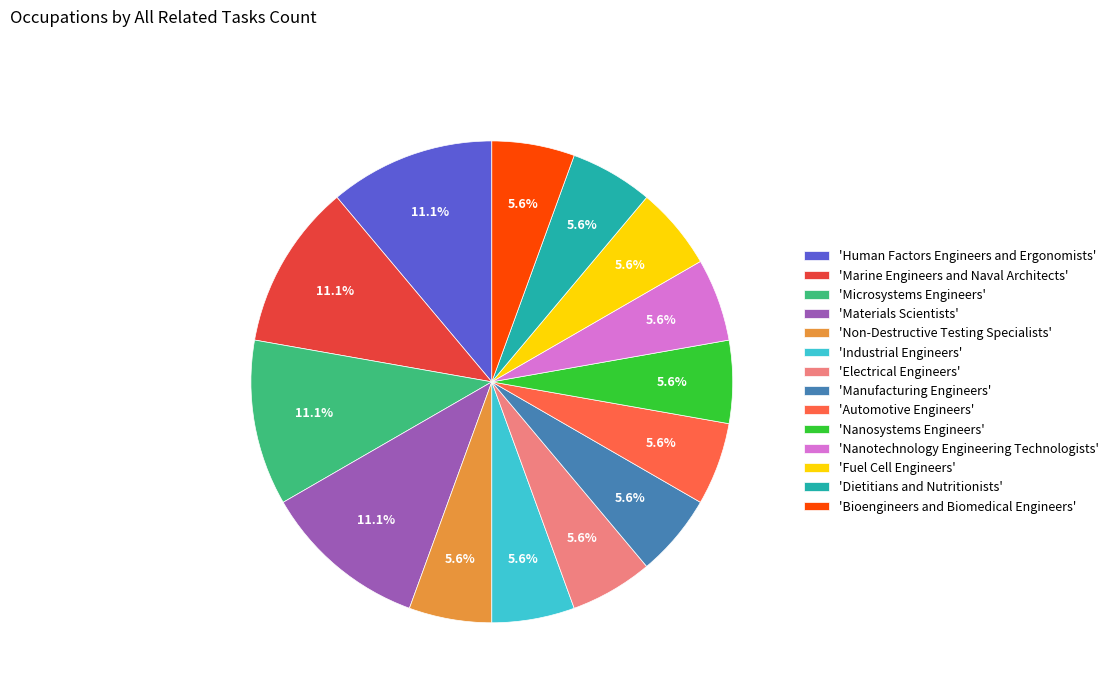

Count the number of slices in the pie.

14